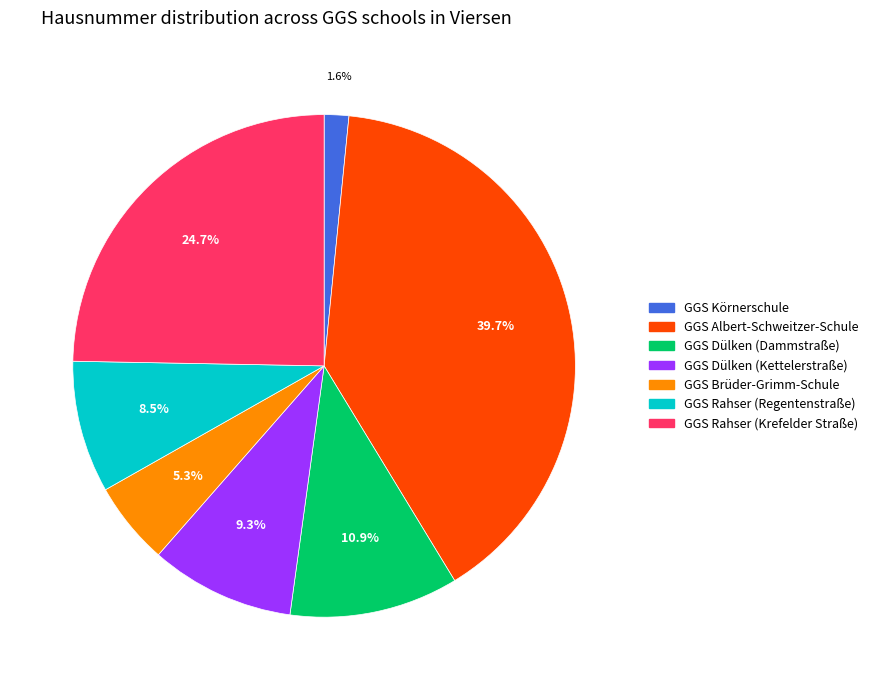

Is it true that GGS Rahser (Krefelder Straße) is 11% of the pie?

False